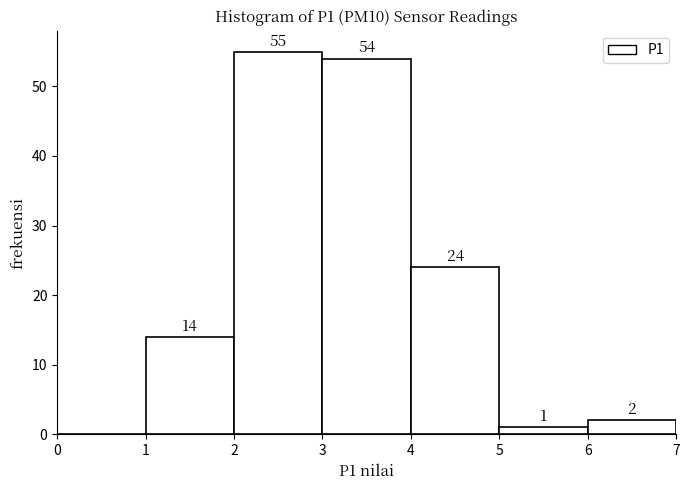

Which range on the x-axis has the tallest bar?

2 to 3